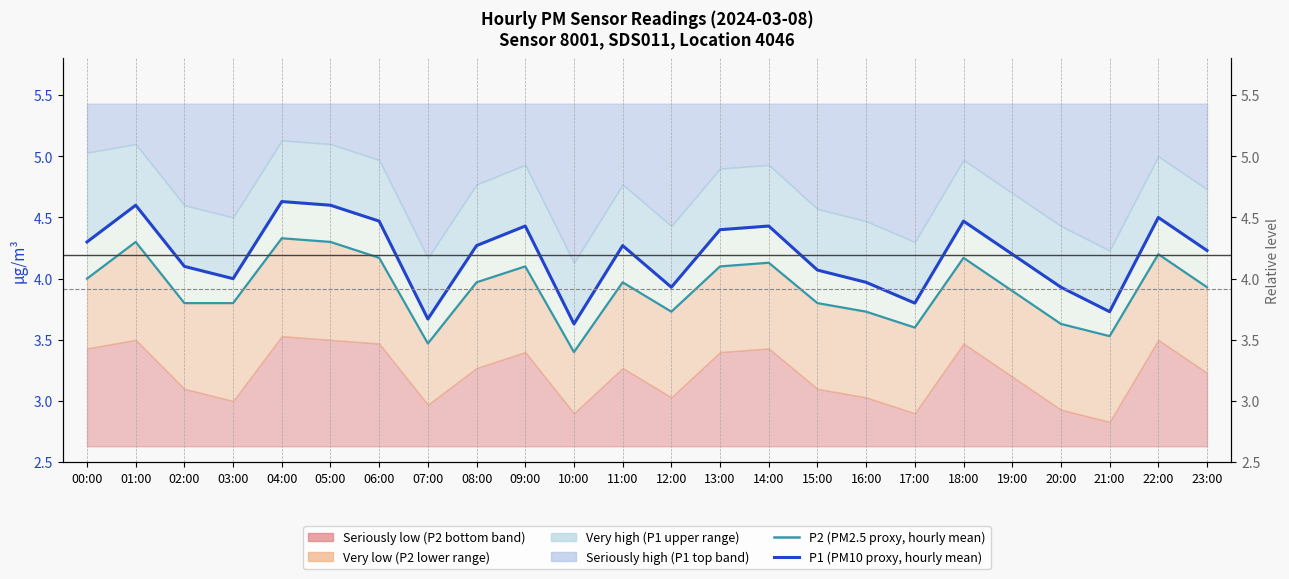

Reading right to left, extract all data points from this chart.

P1 (PM10 proxy, hourly mean): 4.2	4.5	3.7	3.9	4.2	4.5	3.8	4.0	4.1	4.4	4.4	3.9	4.3	3.6	4.4	4.3	3.7	4.5	4.6	4.6	4.0	4.1	4.6	4.3
P2 (PM2.5 proxy, hourly mean): 3.9	4.2	3.5	3.6	3.9	4.2	3.6	3.7	3.8	4.1	4.1	3.7	4.0	3.4	4.1	4.0	3.5	4.2	4.3	4.3	3.8	3.8	4.3	4.0